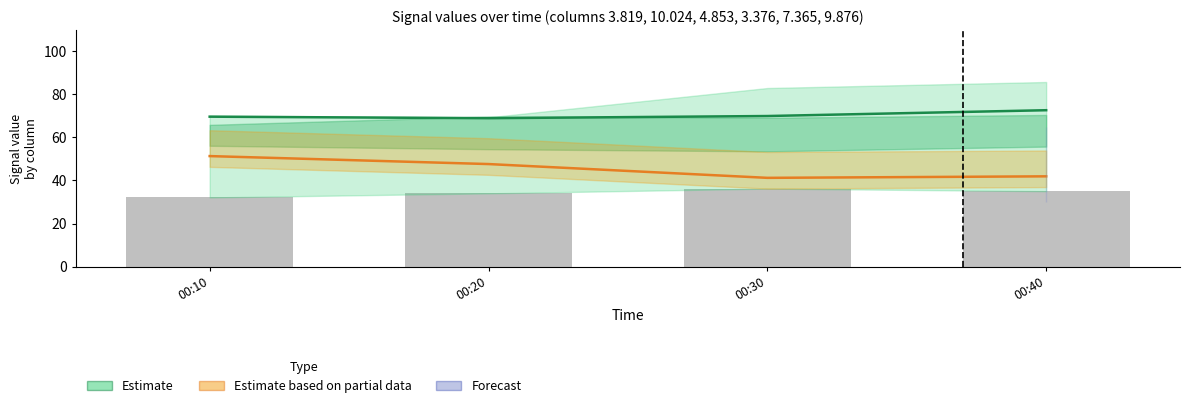

What is the value of the Reported (lower band) bar at the 1st from the left?

32.1